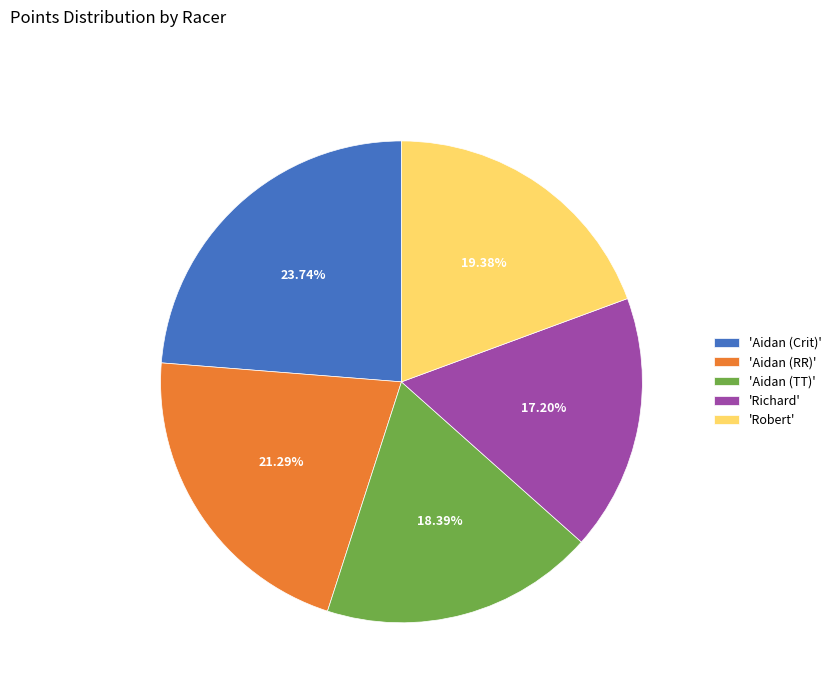

What is the smallest slice in the pie chart?

'Richard'